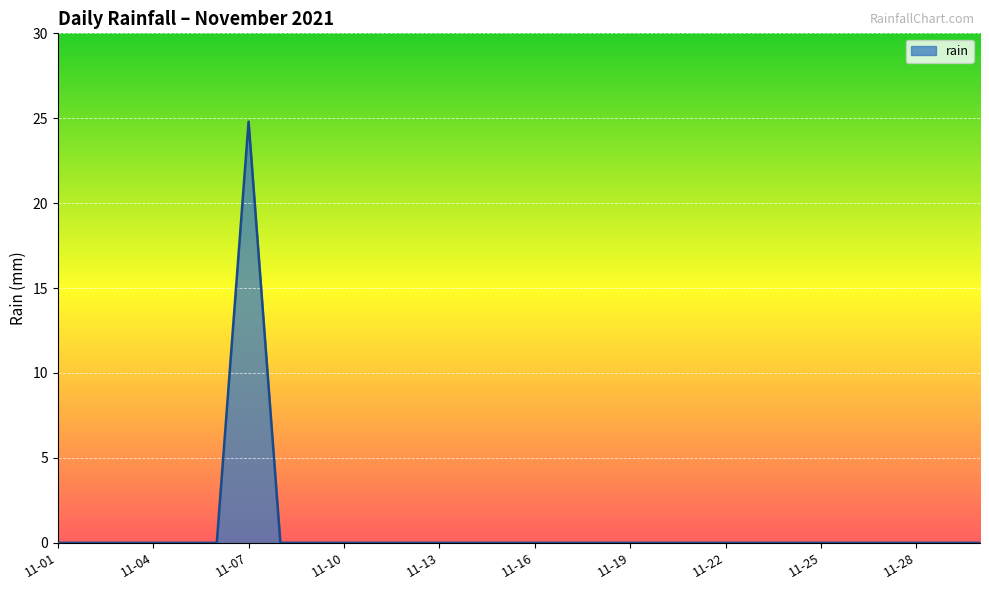

Reading left to right, transcribe all the data shown in this chart.

0.0	0.0	0.0	0.0	0.0	0.0	24.8	0.0	0.0	0.0	0.0	0.0	0.0	0.0	0.0	0.0	0.0	0.0	0.0	0.0	0.0	0.0	0.0	0.0	0.0	0.0	0.0	0.0	0.0	0.0